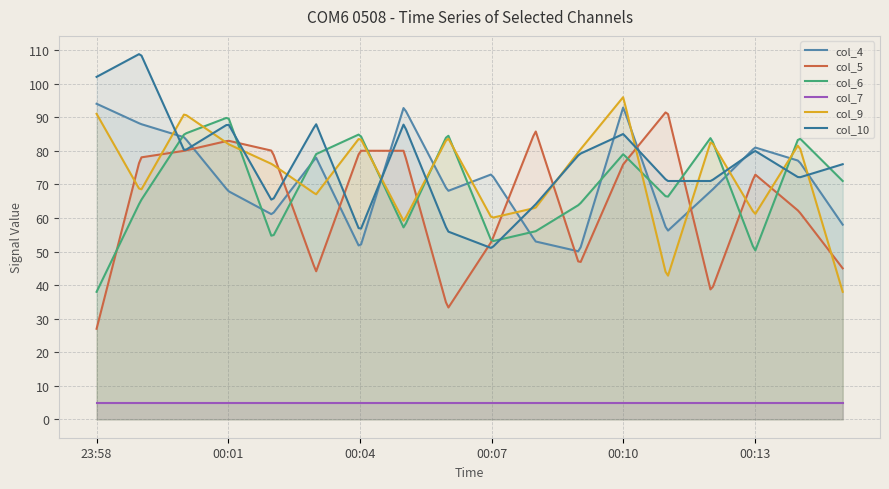

What value does the col_10 series have at 00:13?

80